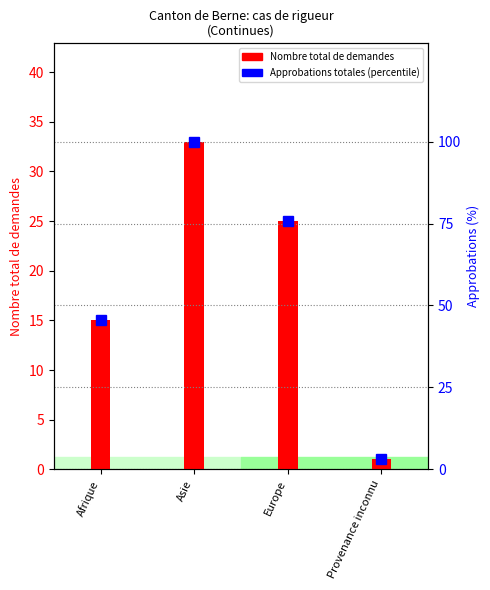

What is the highest value of the Nombre total de demandes series?

33.0